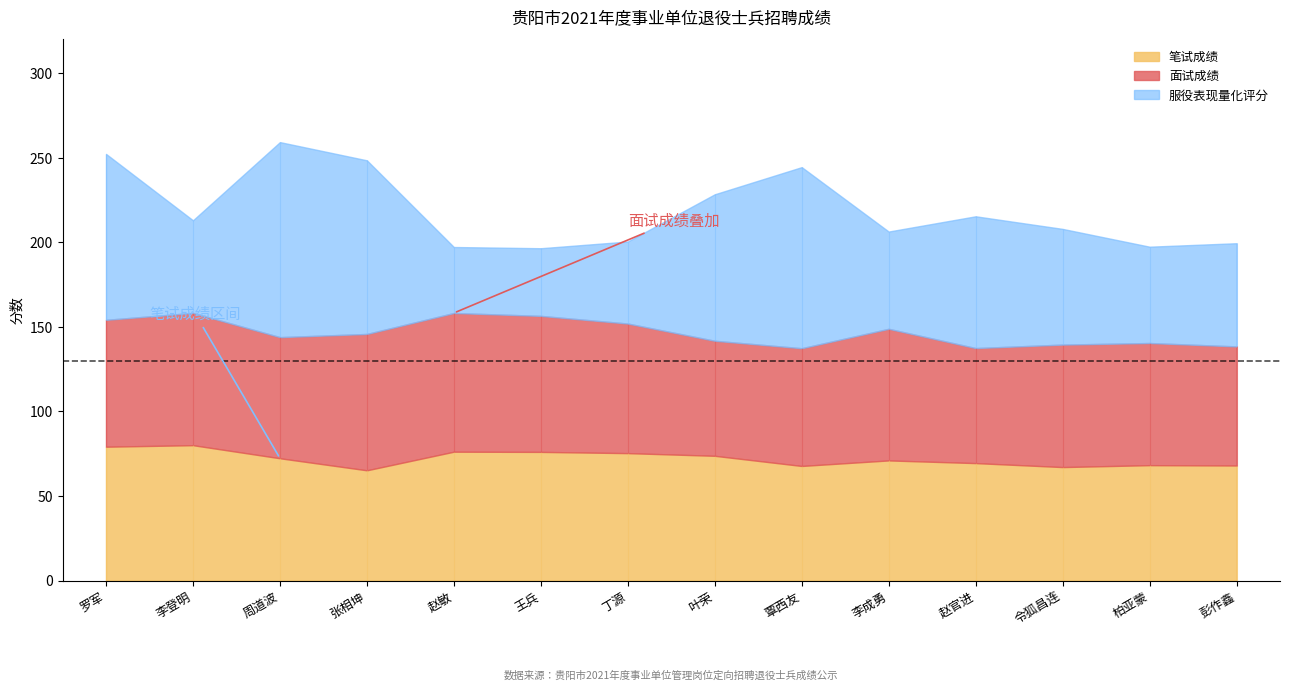

What position from the left is 王兵?

6